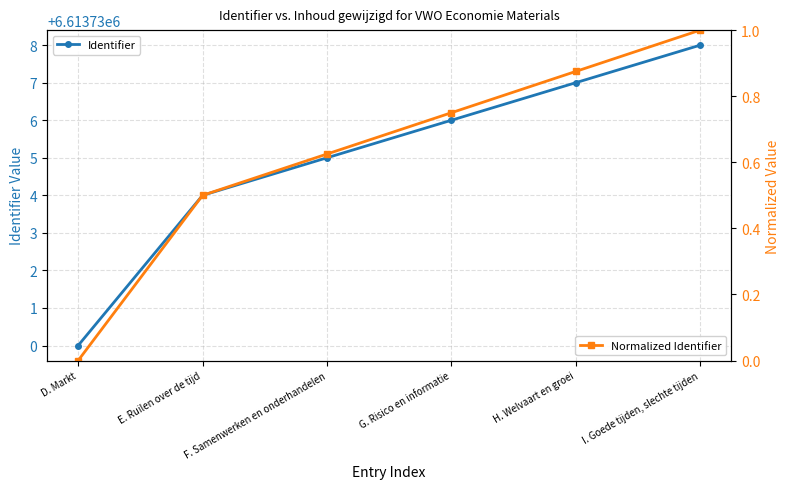

True or false: Normalized Identifier has more than 2 interior local peaks.

False